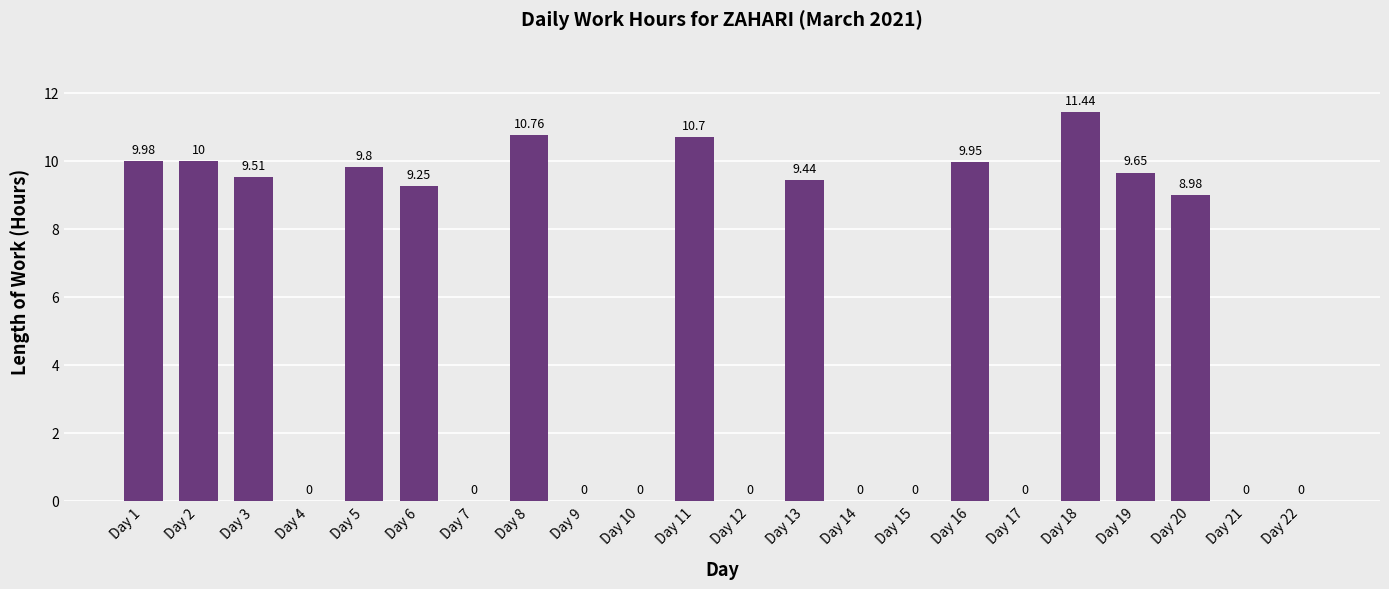

What is the difference between the values at Day 1 and Day 12?

10.0